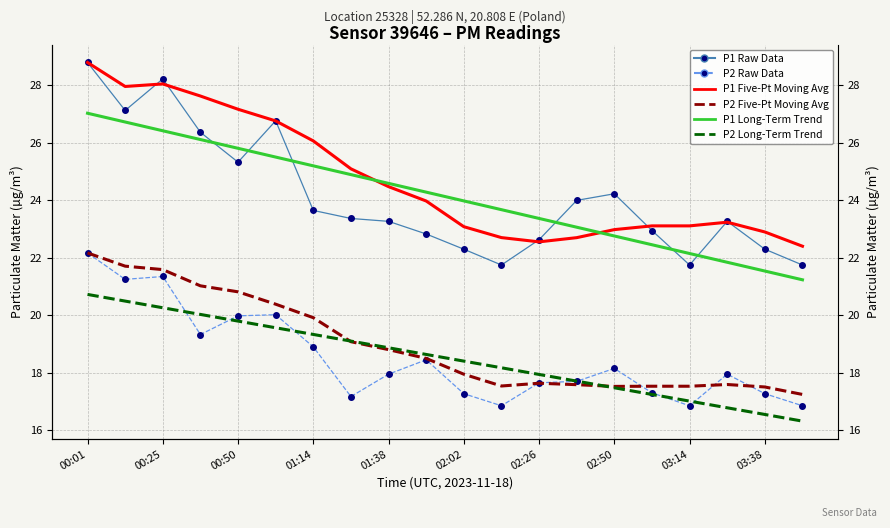

What is the total value across all series at 02:26?

121.8